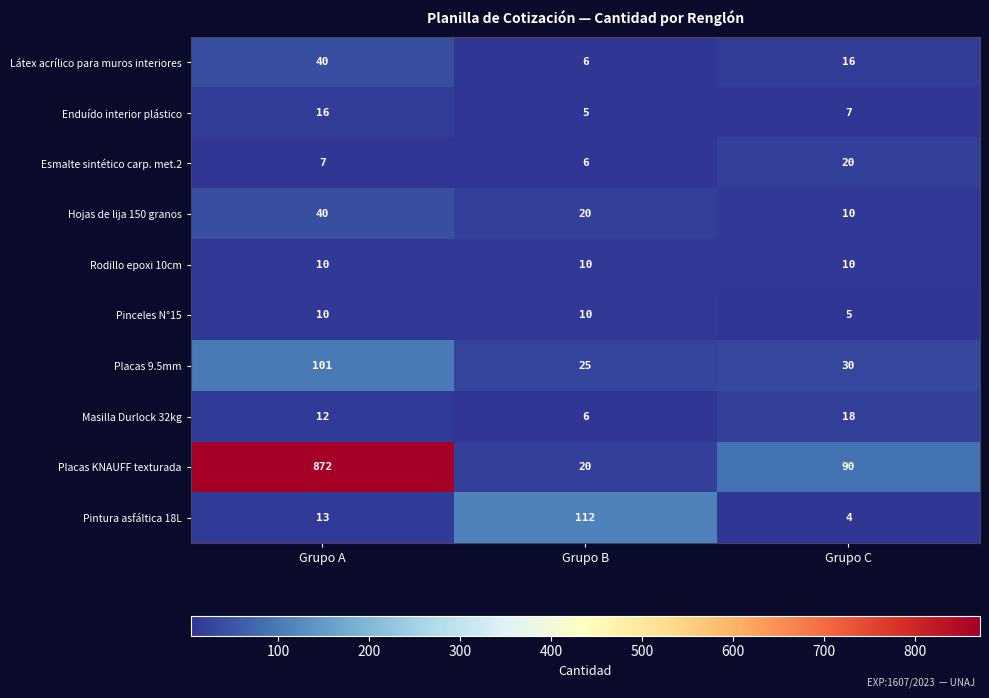

Reading right to left, what are all the values shown in this chart?

Látex acrílico para muros interiores: 16	6	40
Enduído interior plástico: 7	5	16
Esmalte sintético carp. met.2: 20	6	7
Hojas de lija 150 granos: 10	20	40
Rodillo epoxi 10cm: 10	10	10
Pinceles N°15: 5	10	10
Placas 9.5mm: 30	25	101
Masilla Durlock 32kg: 18	6	12
Placas KNAUFF texturada: 90	20	872
Pintura asfáltica 18L: 4	112	13